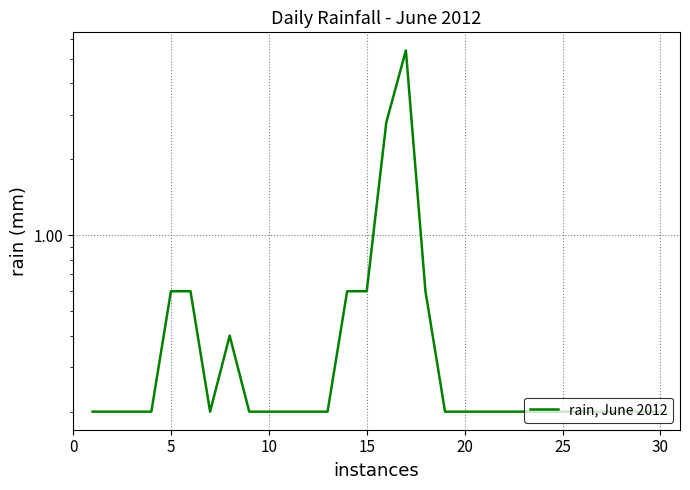

What is the maximum value shown in the chart?

5.4